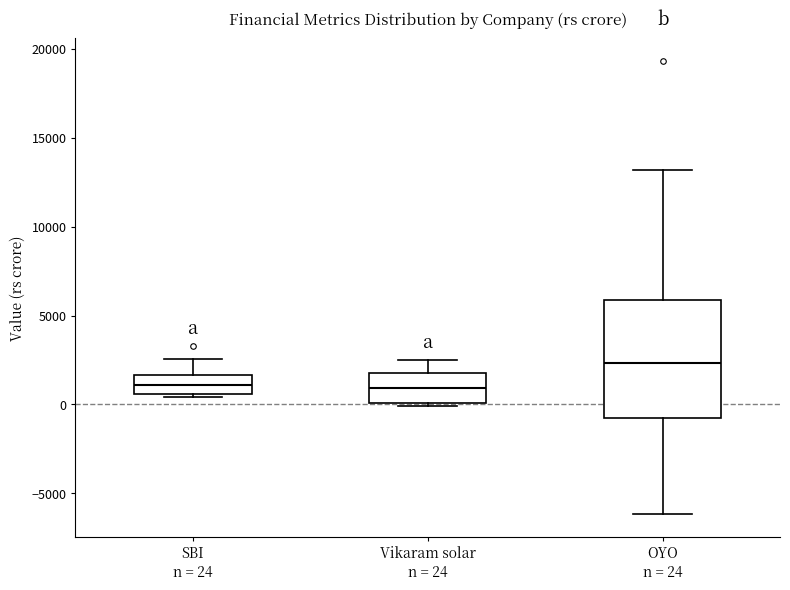

Reading left to right, transcribe this box plot: for each box, give where its median line is, the range the box spans, and where its two whiskers end, as read against the y-axis. The values are not printed on the chart, so give them approximately, as read against the axis.

SBI n = 24: median 1000, box 500 to 1500, whiskers 500 (just below the box's lower edge) to 2500
Vikaram solar n = 24: median 1000, box 0 to 1500, whiskers 0 to 2500
OYO n = 24: median 2500, box -500 to 6000, whiskers -6000 to 13000